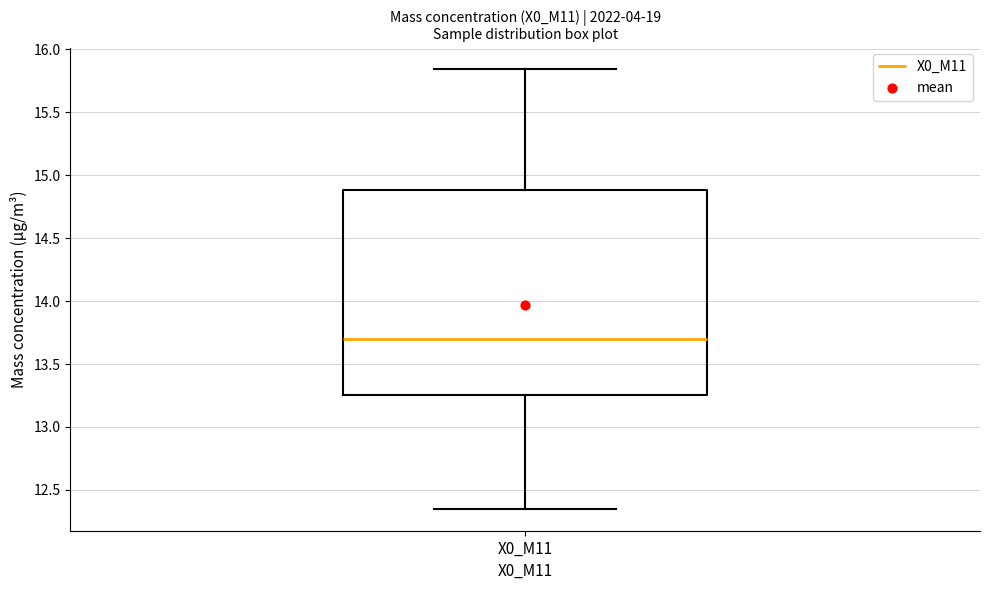

Read this box plot against the y-axis: the position of the median line, the range covered by the box, and the ends of both whiskers. The values are not printed on the chart, so give them approximately, as read against the axis.

median 13.70, box 13.25 to 14.90, whiskers 12.35 to 15.85